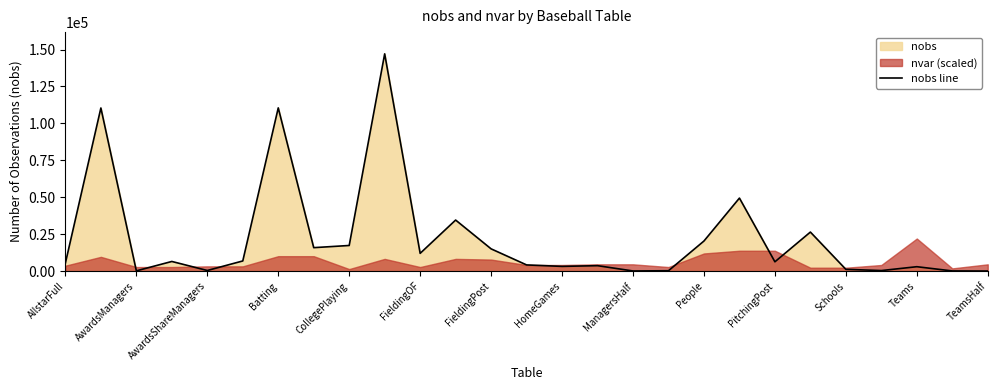

What is the maximum value for nobs line?

147080